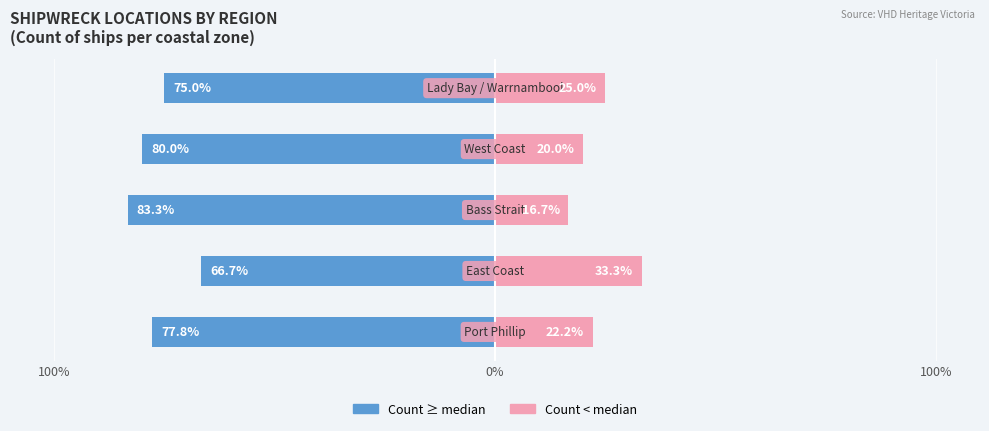

How many values in the Female series exceed 22?

3